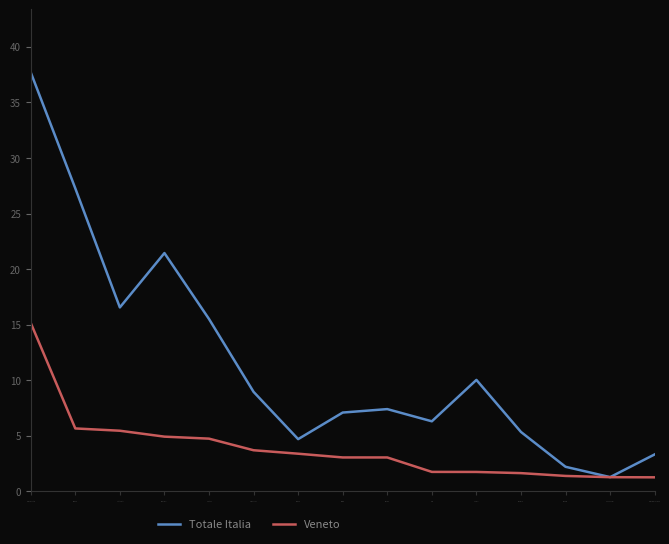

Which series has the largest range (max minus min)?

Totale Italia